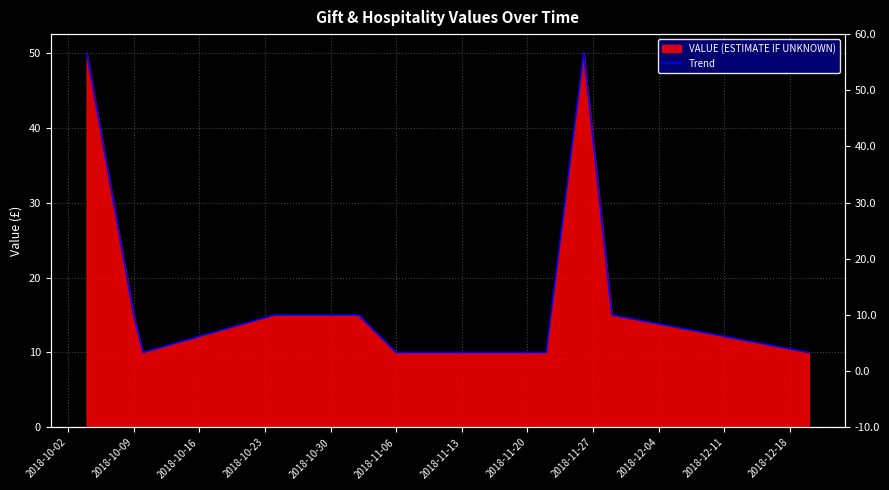

What is the average value?

20